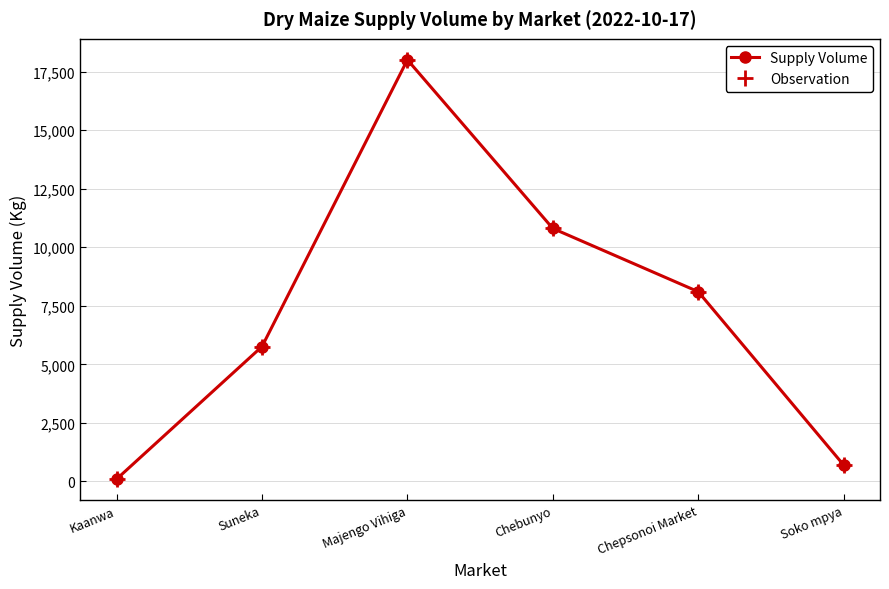

True or false: Observation has more than 1 points higher than both neighbors.

False